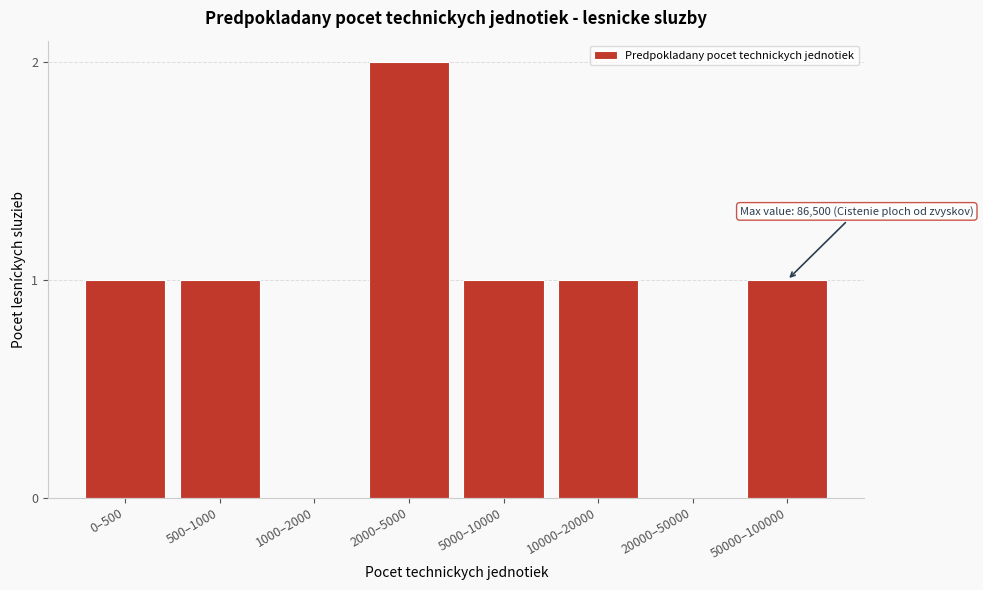

Reading left to right, what are all the values shown in this chart?

0–500=1	500–1000=1	1000–2000=0	2000–5000=2	5000–10000=1	10000–20000=1	20000–50000=0	50000–100000=1